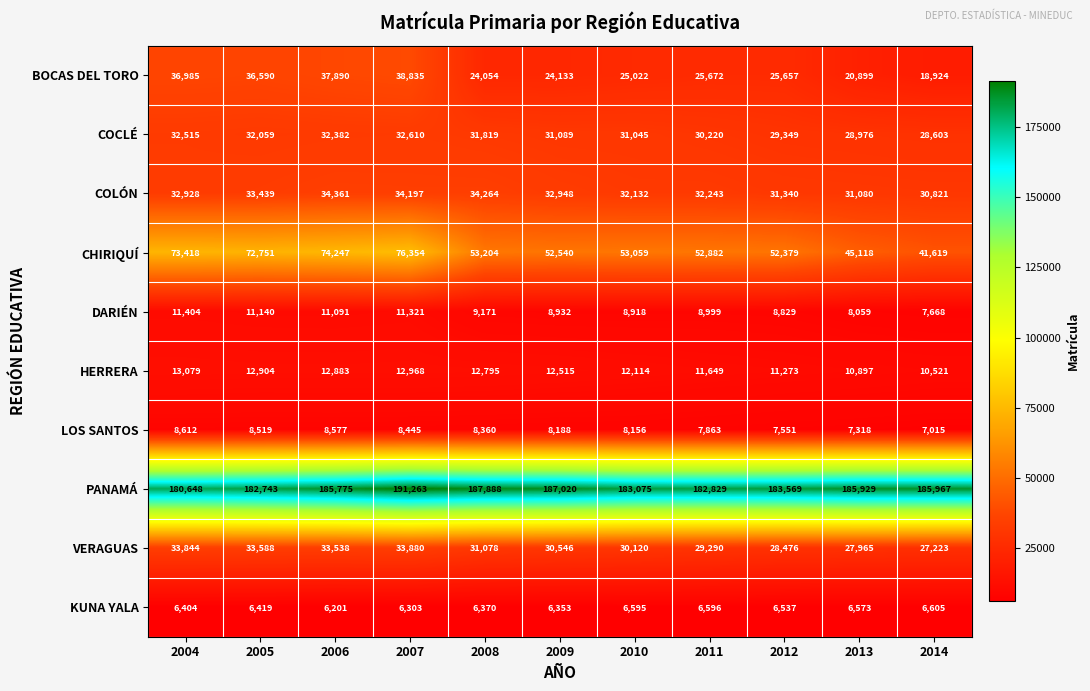

Where is BOCAS DEL TORO nearest to the value 28879?

2011